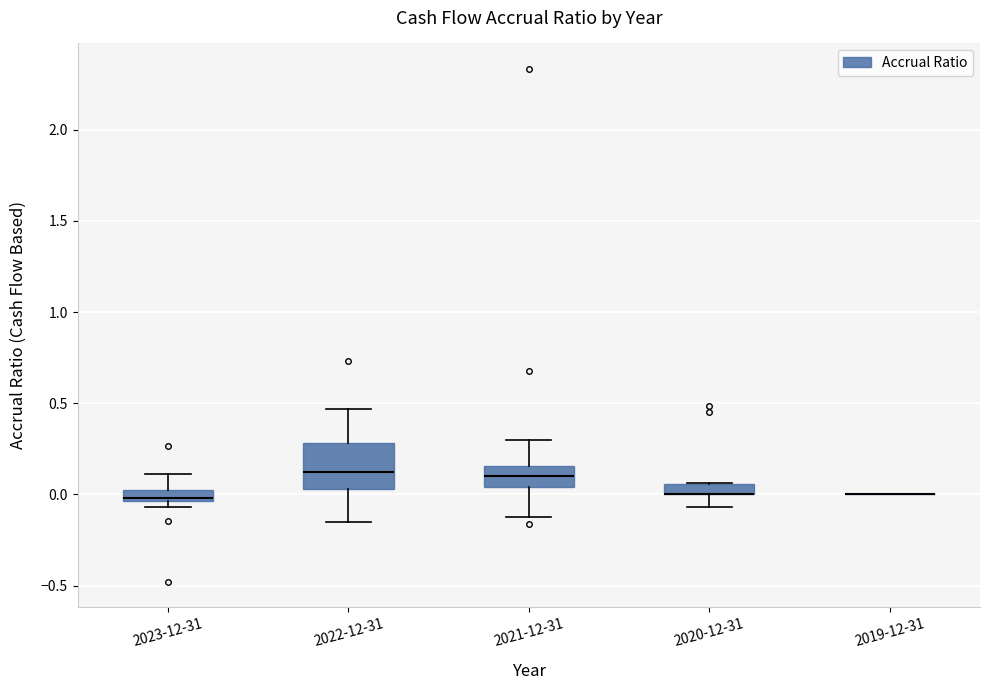

Which box is the tallest, from its lower edge to its upper edge?

2022-12-31